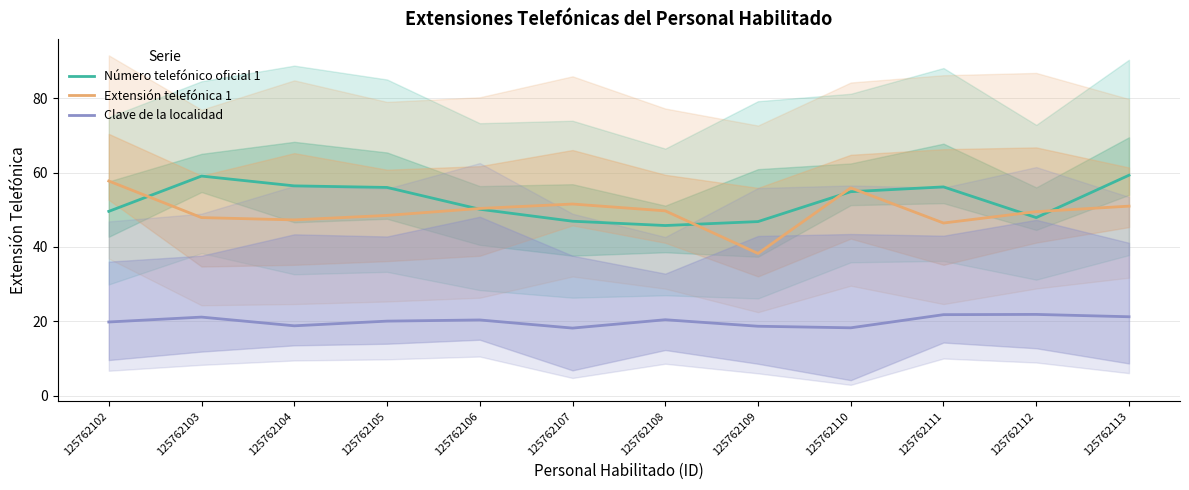

What is the total value across all series at 125762112?

119.2